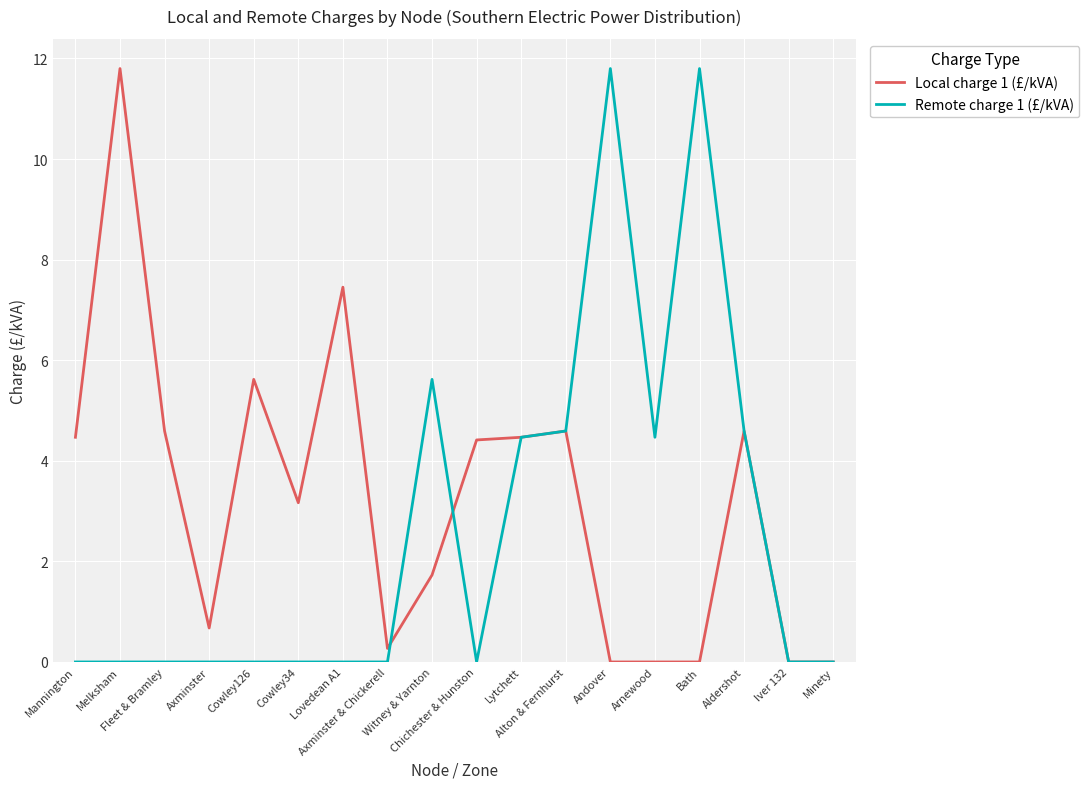

Which series has the largest total across all categories?

Local charge 1 (£/kVA)